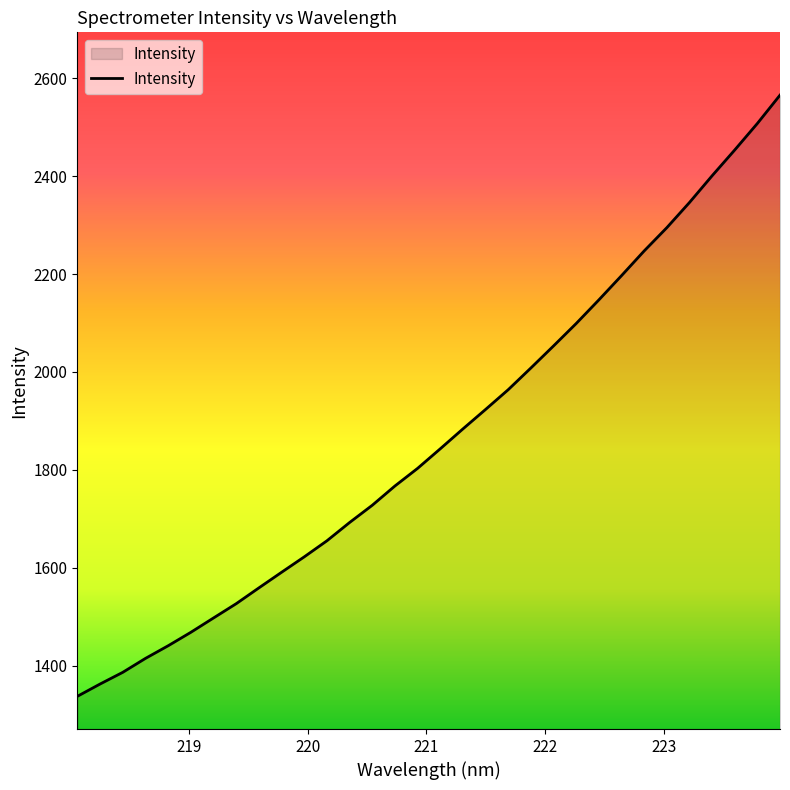

What is the maximum value shown in the chart?

2565.4